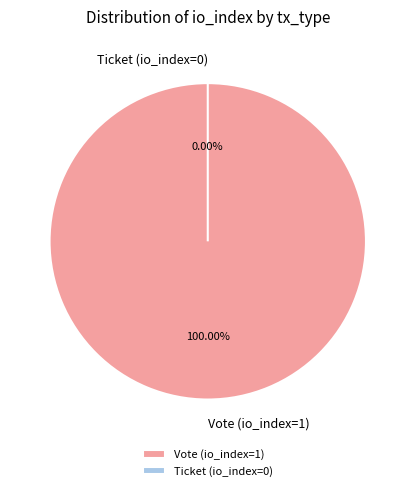

How many slices are in this pie chart?

2